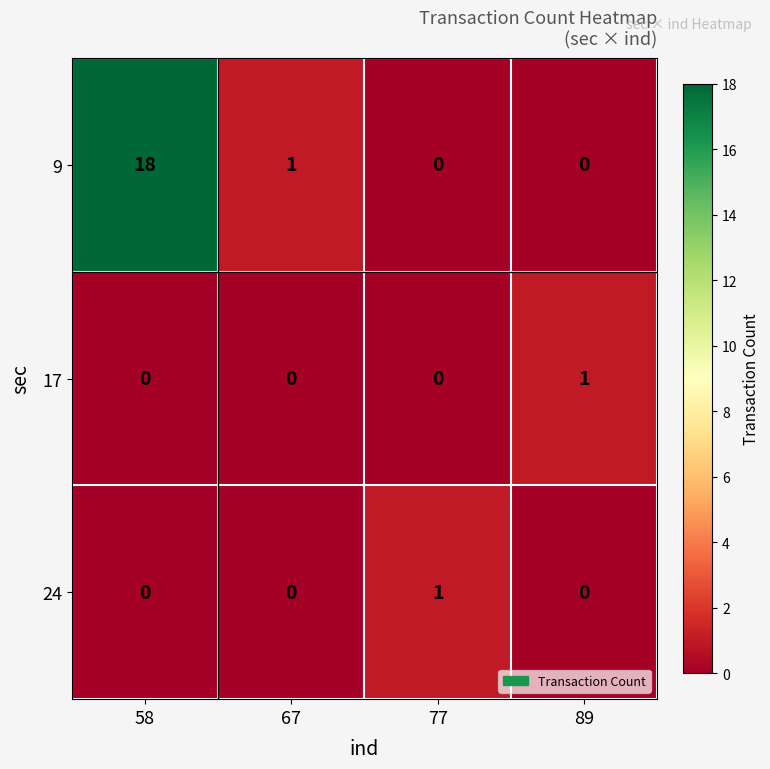

What is the maximum value shown in the chart?

18